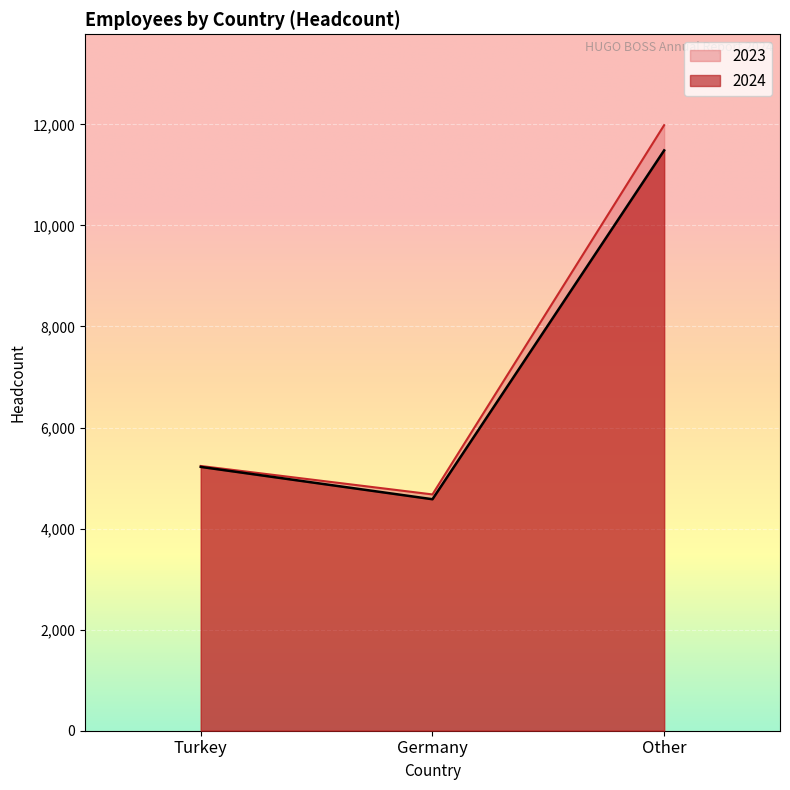

Is it true that 2024 equals 5221 at Turkey?

True